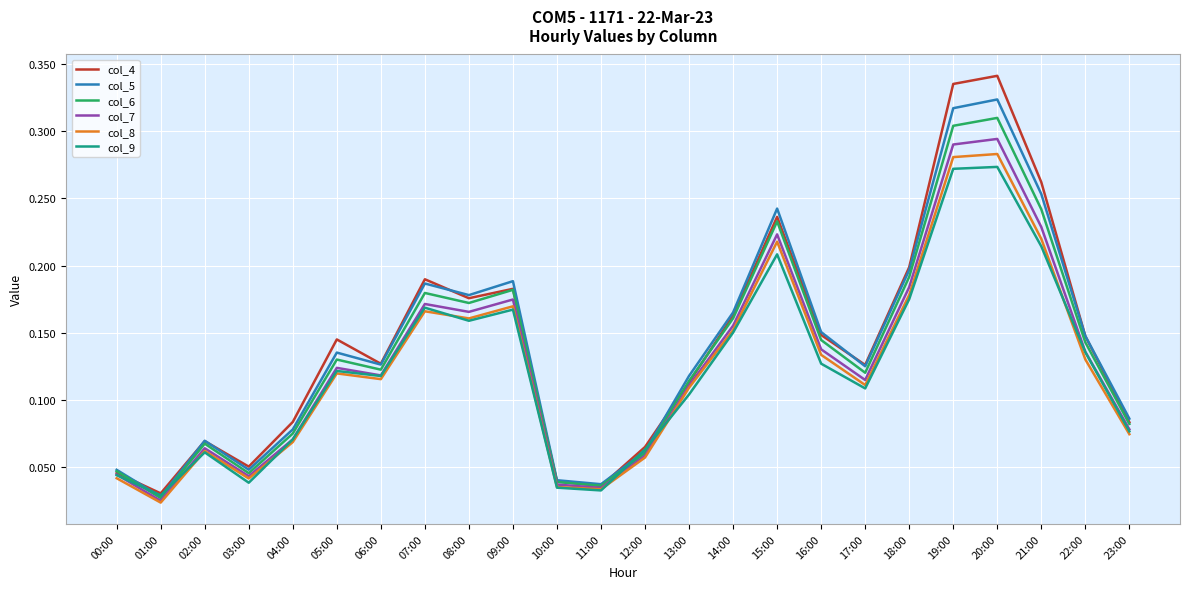

The value of col_4 at 07:00 is 0.2. True or false?

True